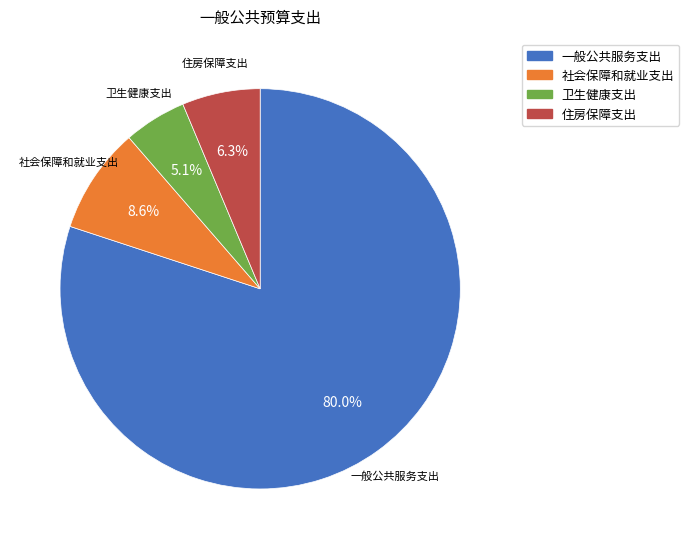

Which slice represents more than half of the pie?

一般公共服务支出